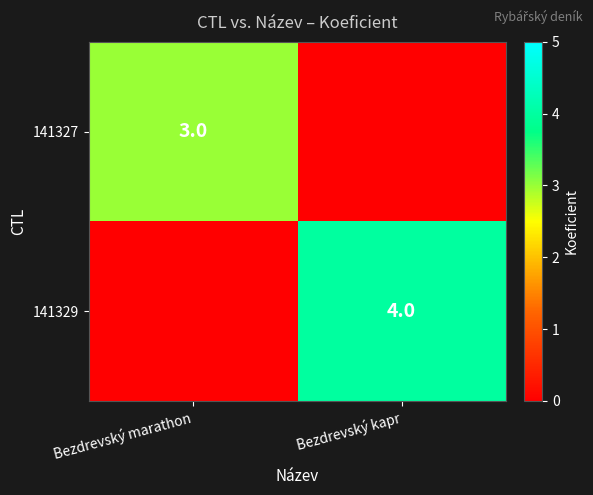

Is it true that 141327 equals 5 at Bezdrevský marathon?

False